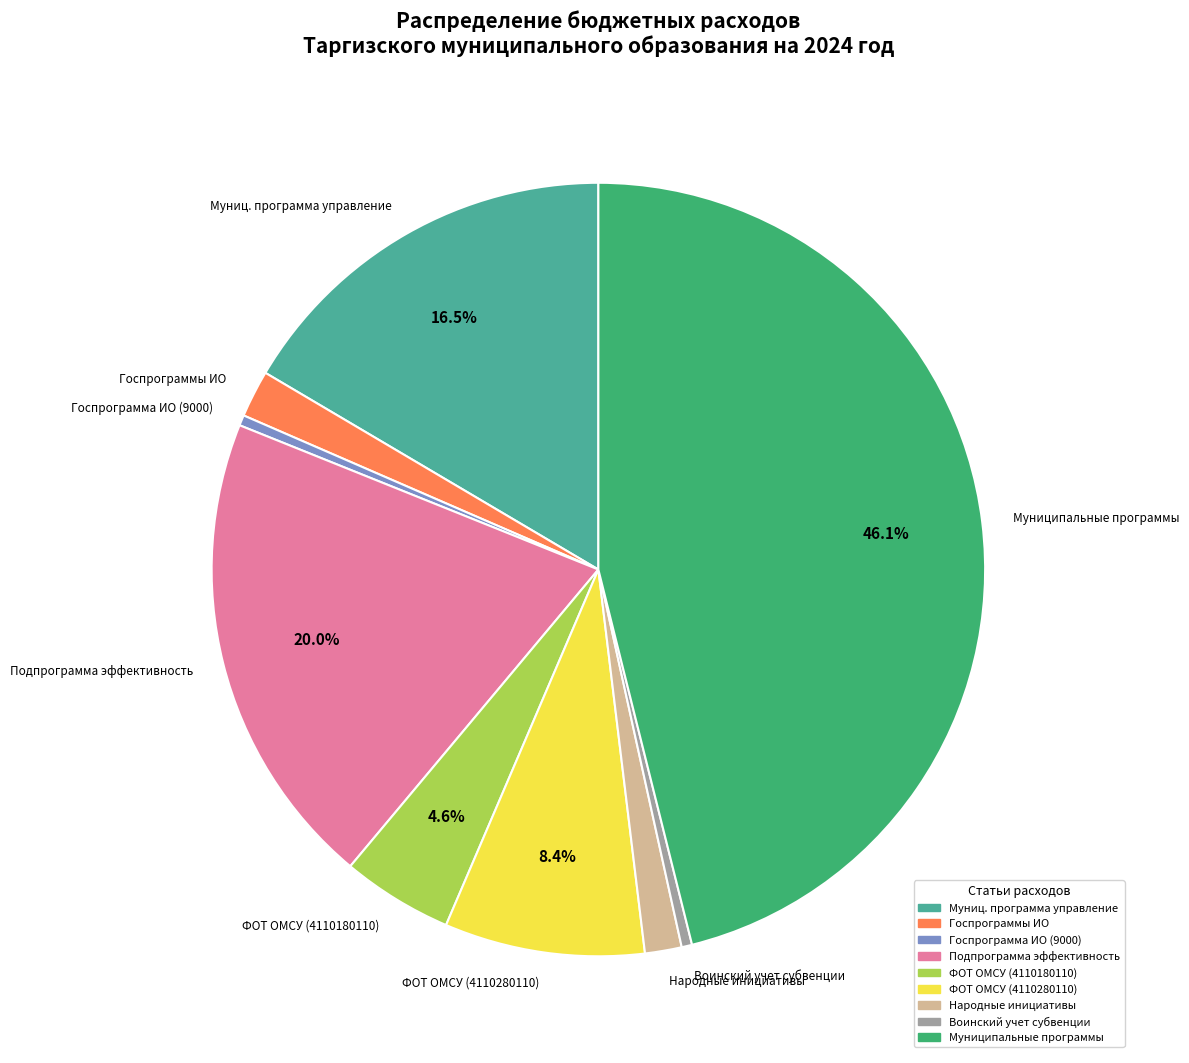

Is there a majority slice in this chart?

No